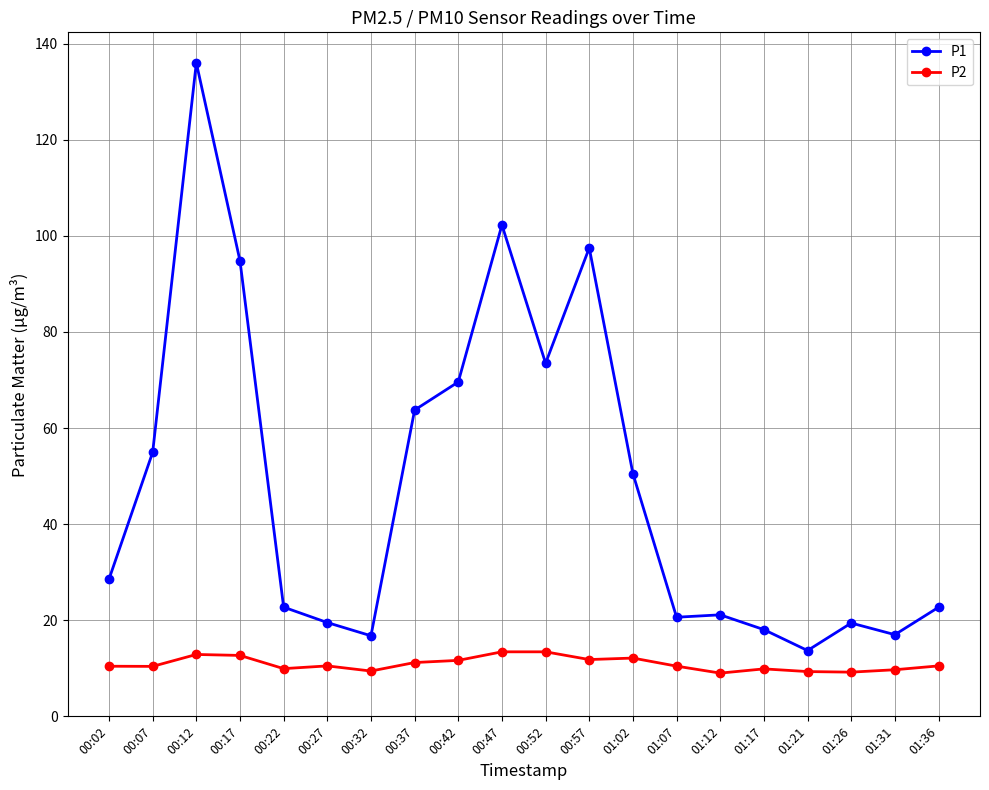

True or false: P2 has more than 2 interior local peaks.

True